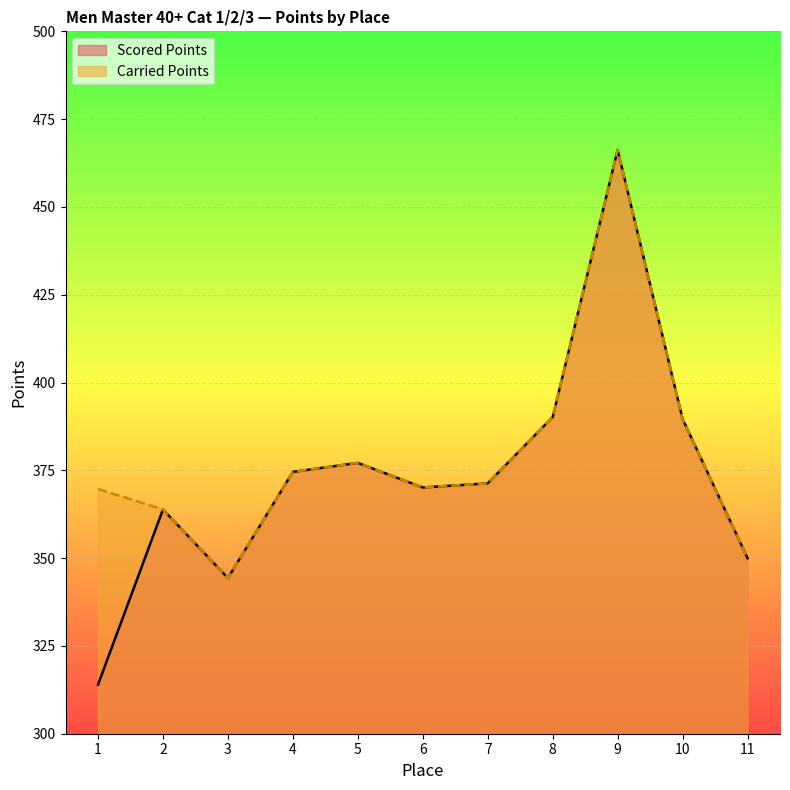

The Carried Points series shows 834.3 at 9. True or false?

False